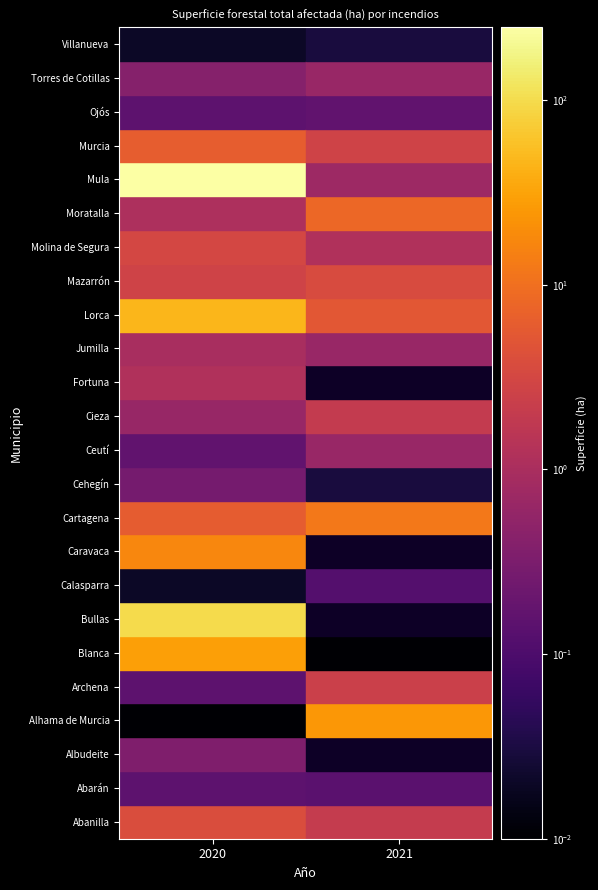

At 1, list the series in order from smallest to largest.

Albudeite, Bullas, Caravaca, Fortuna, Blanca, Cehegín, Villanueva, Calasparra, Abarán, Ojós, Ceutí, Torres de Cotillas, Jumilla, Mula, Molina de Segura, Cieza, Abanilla, Archena, Murcia, Mazarrón, Lorca, Moratalla, Cartagena, Alhama de Murcia